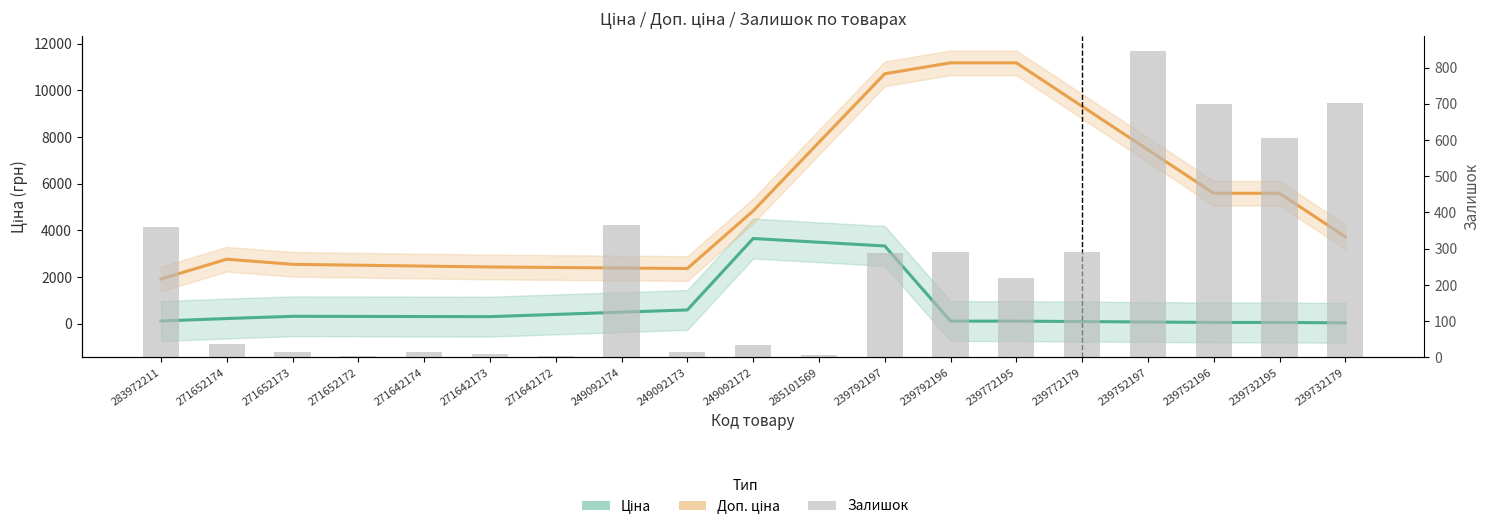

What is the sum of the Ціна values at 239772195 and 249092173?

703.4